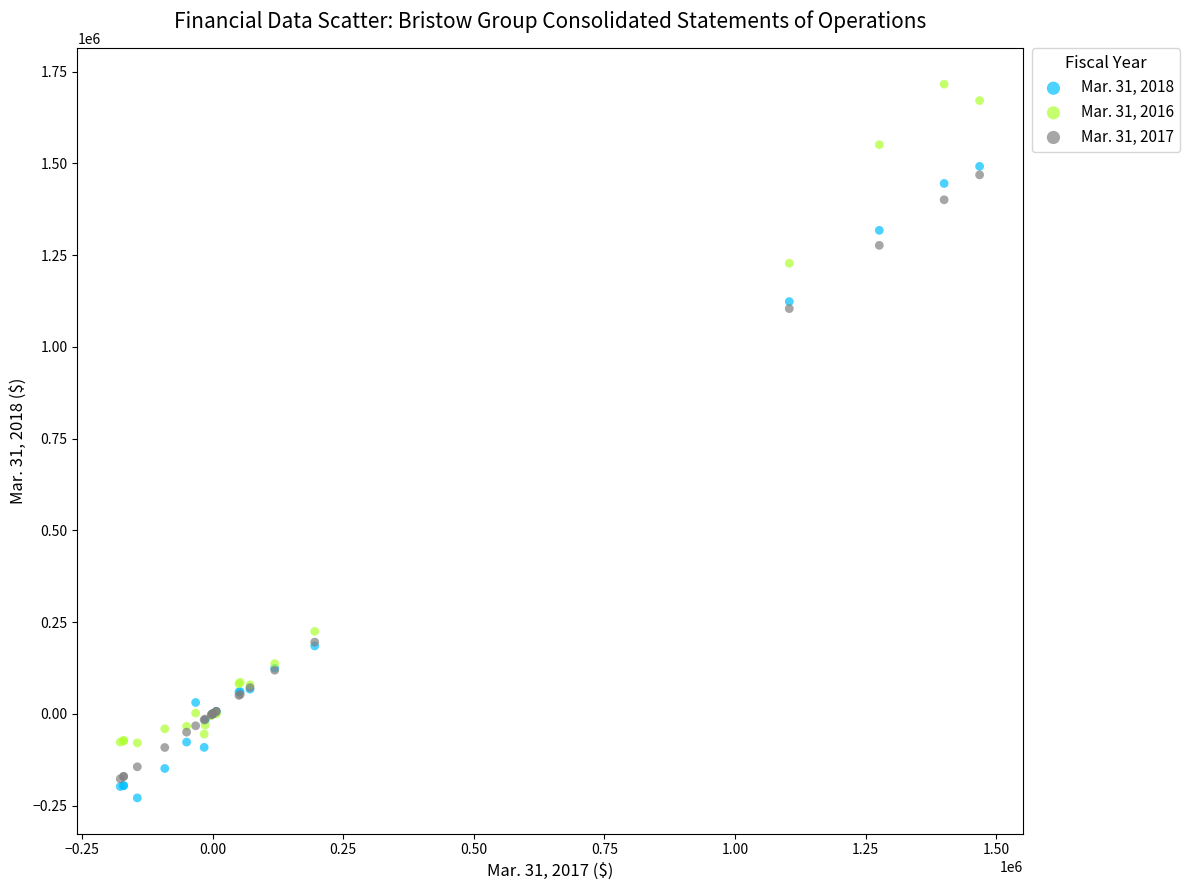

What are all the series names shown in the legend?

Mar. 31, 2018, Mar. 31, 2016, Mar. 31, 2017